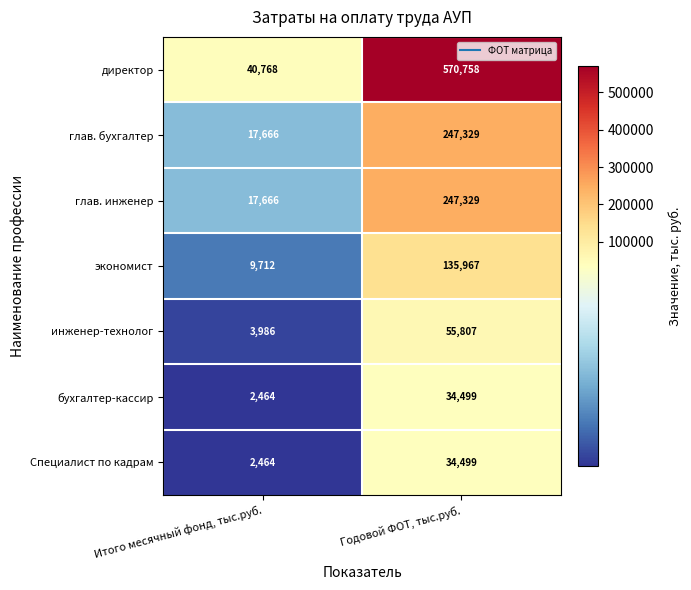

Which series has the largest total across all categories?

директор